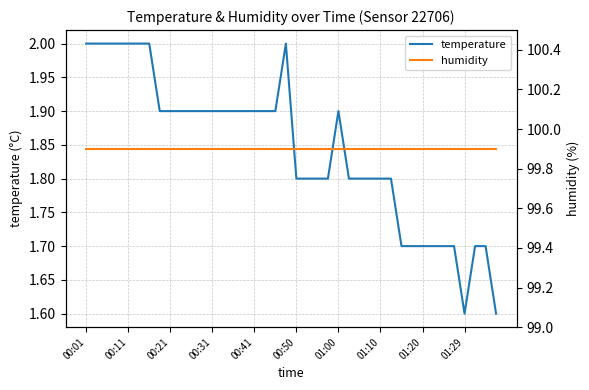

Does the chart have visible grid lines?

Yes